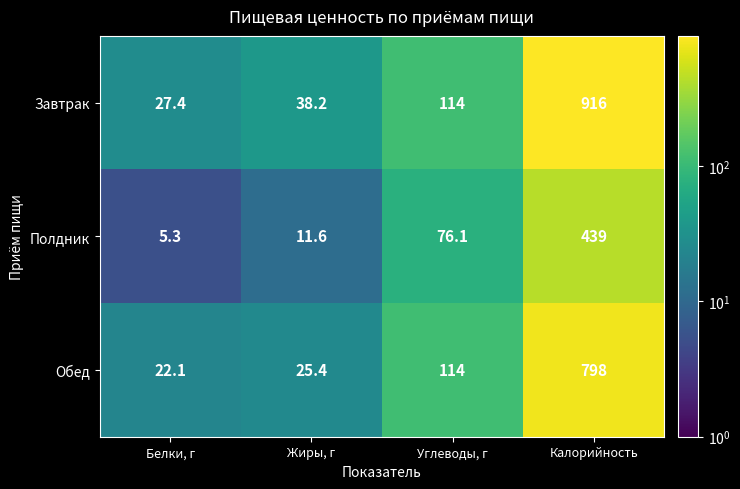

Read the Обед value at Калорийность.

798.0